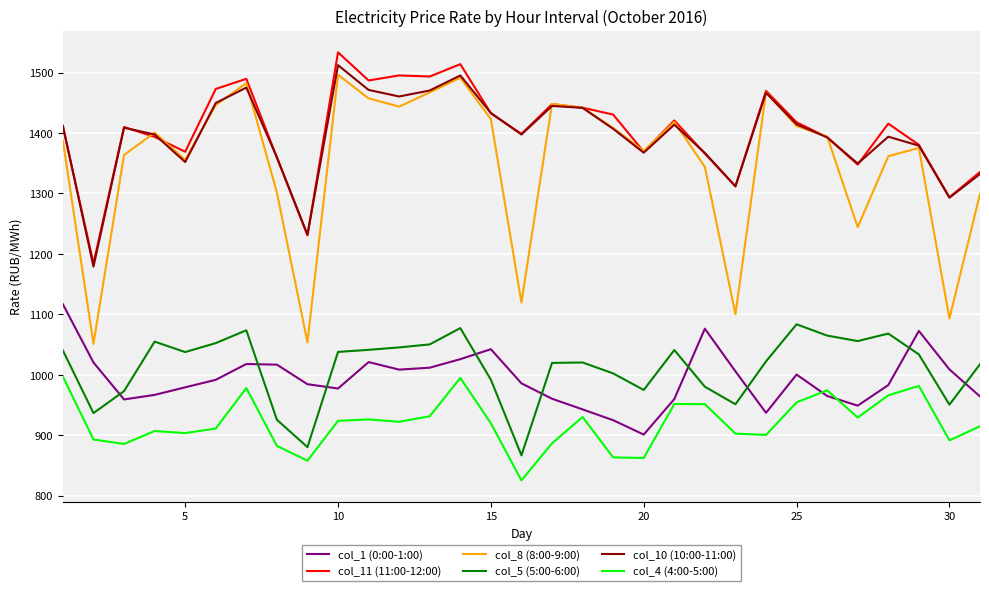

True or false: col_11 (11:00-12:00) and col_1 (0:00-1:00) cross at least once.

False